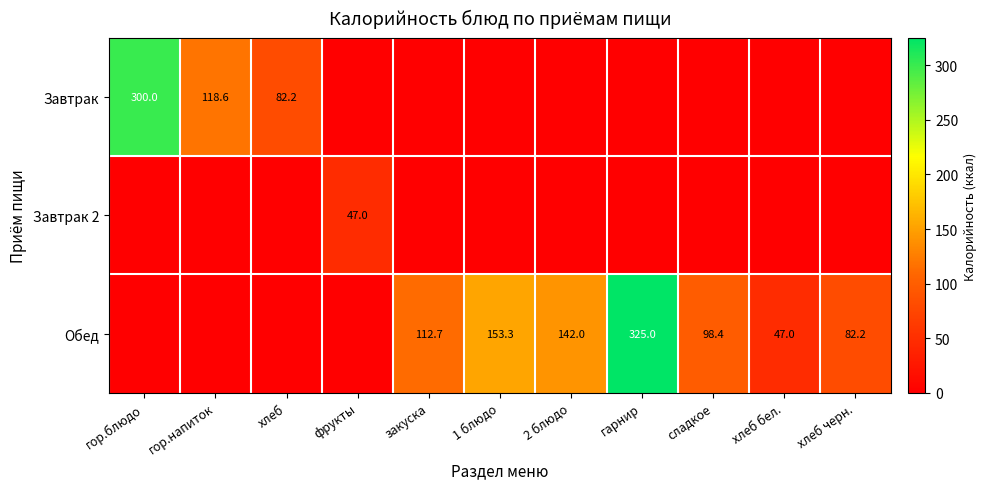

Between сладкое and фрукты, which is larger?

сладкое